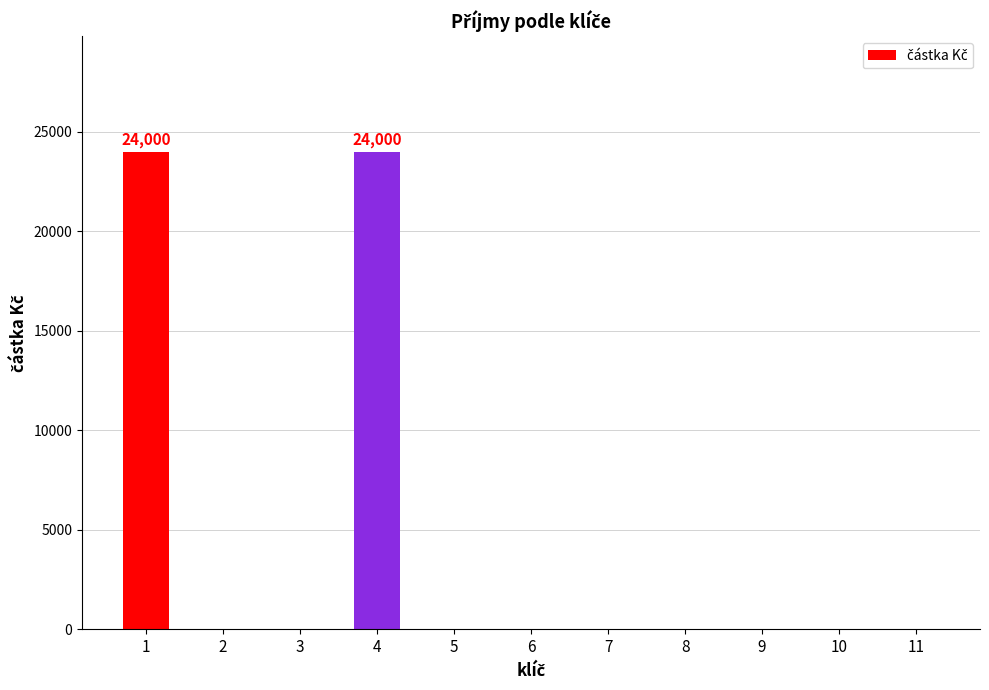

The value at 3 is 0. True or false?

True